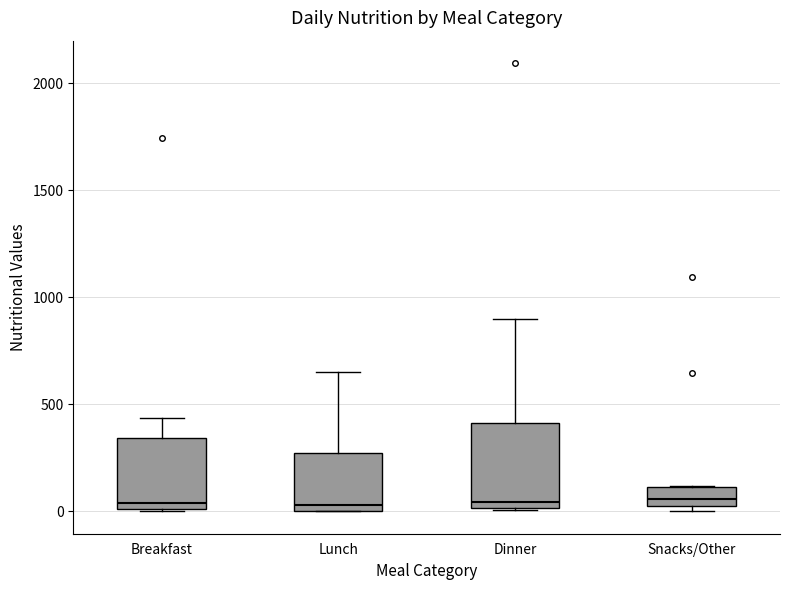

Reading left to right, transcribe this box plot: for each box, give where its median line is, the range the box spans, and where its two whiskers end, as read against the y-axis. The values are not printed on the chart, so give them approximately, as read against the axis.

Breakfast: median 50, box 0 to 350, whiskers 0 to 450
Lunch: median 50, box 0 to 250, whiskers 0 to 650
Dinner: median 50, box 0 to 400, whiskers 0 to 900
Snacks/Other: median 50, box 0 to 100, whiskers 0 (just below the box's lower edge) to 100